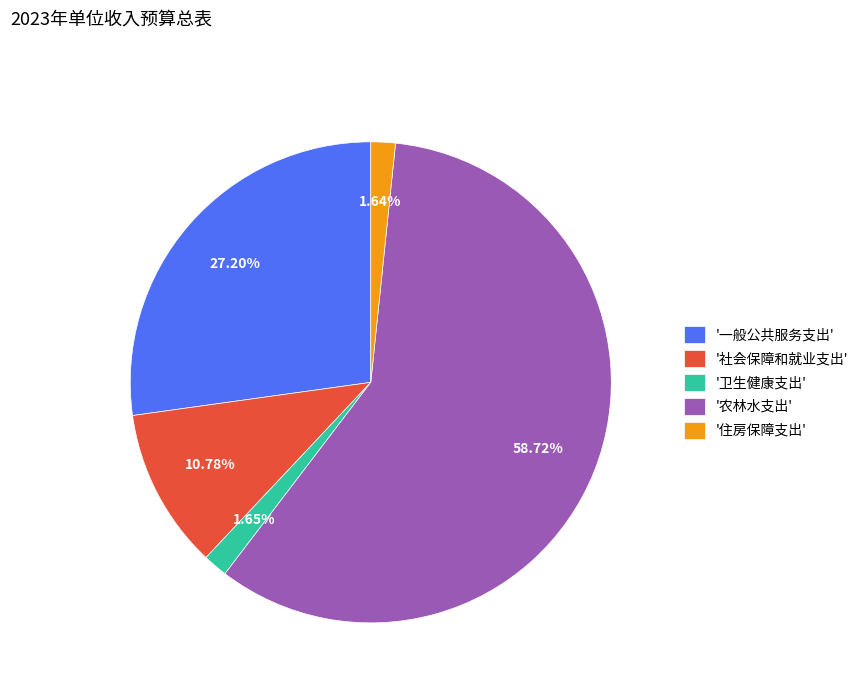

Approximately how many times larger is the value at '住房保障支出' compared to '卫生健康支出'?

1.0